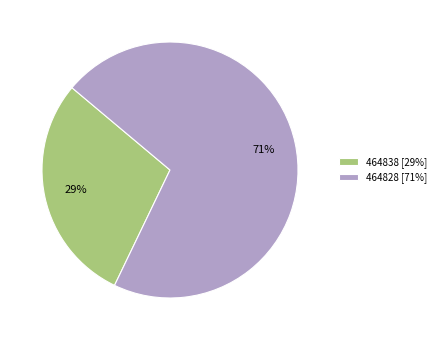

The 464838 slice represents 43% of the pie. True or false?

False